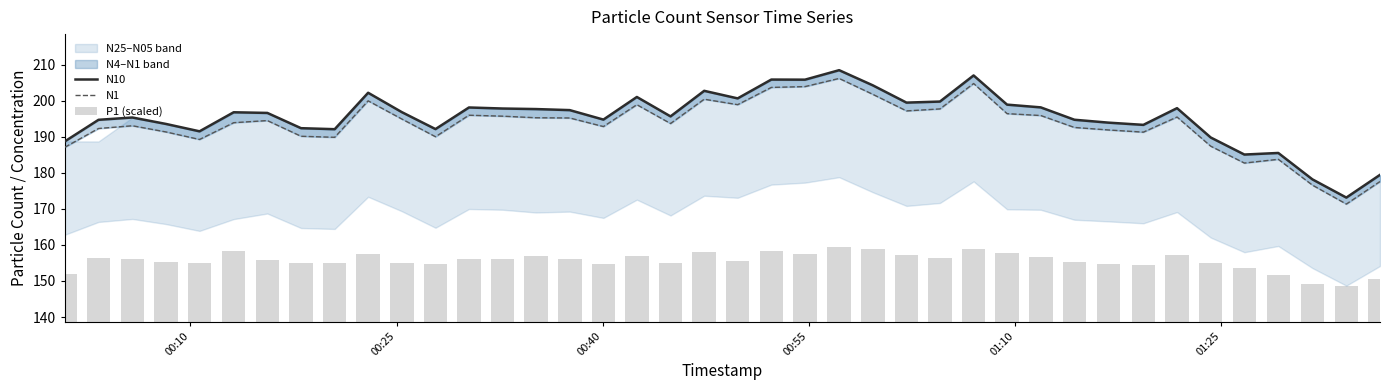

Which series has the widest spread of values?

N10